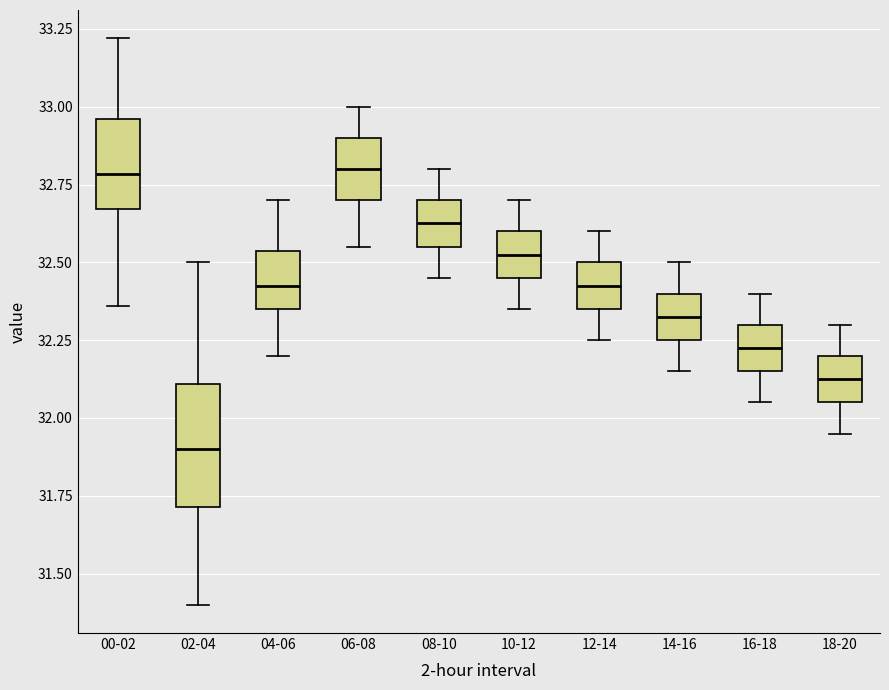

Which box has the lowest median line?

02-04